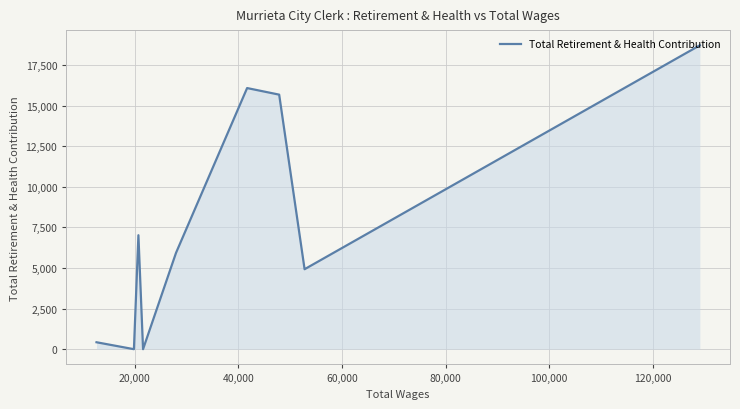

What is the maximum value shown in the chart?

18717